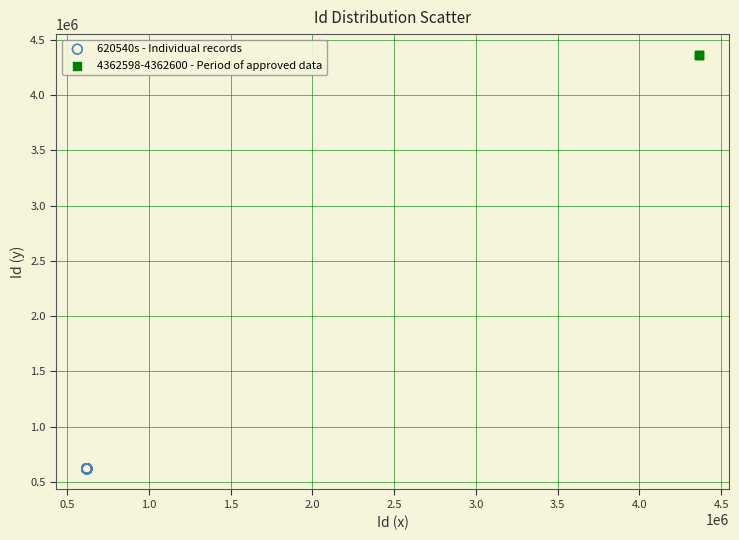

Which series has the widest spread of Y values?

620540s - Individual records